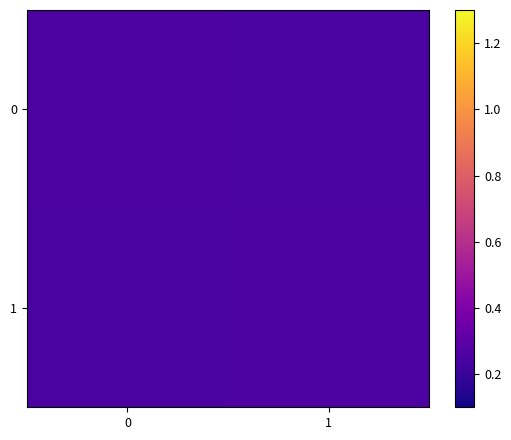

List the series in order of their peak value, lowest first.

0, 1